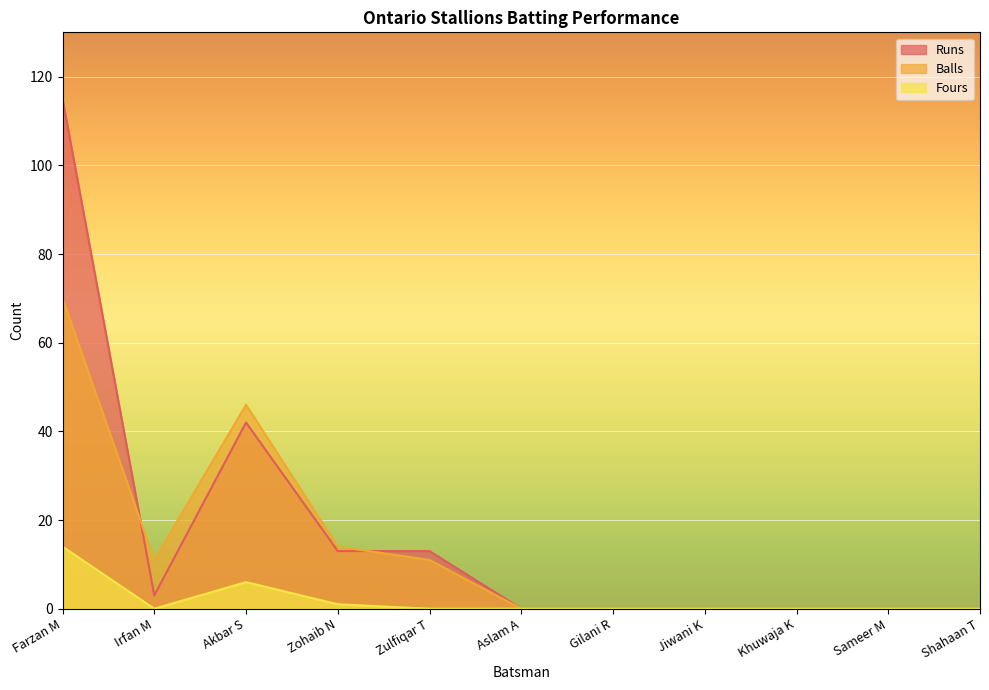

What is the label of the 10th point from the left?

Sameer M